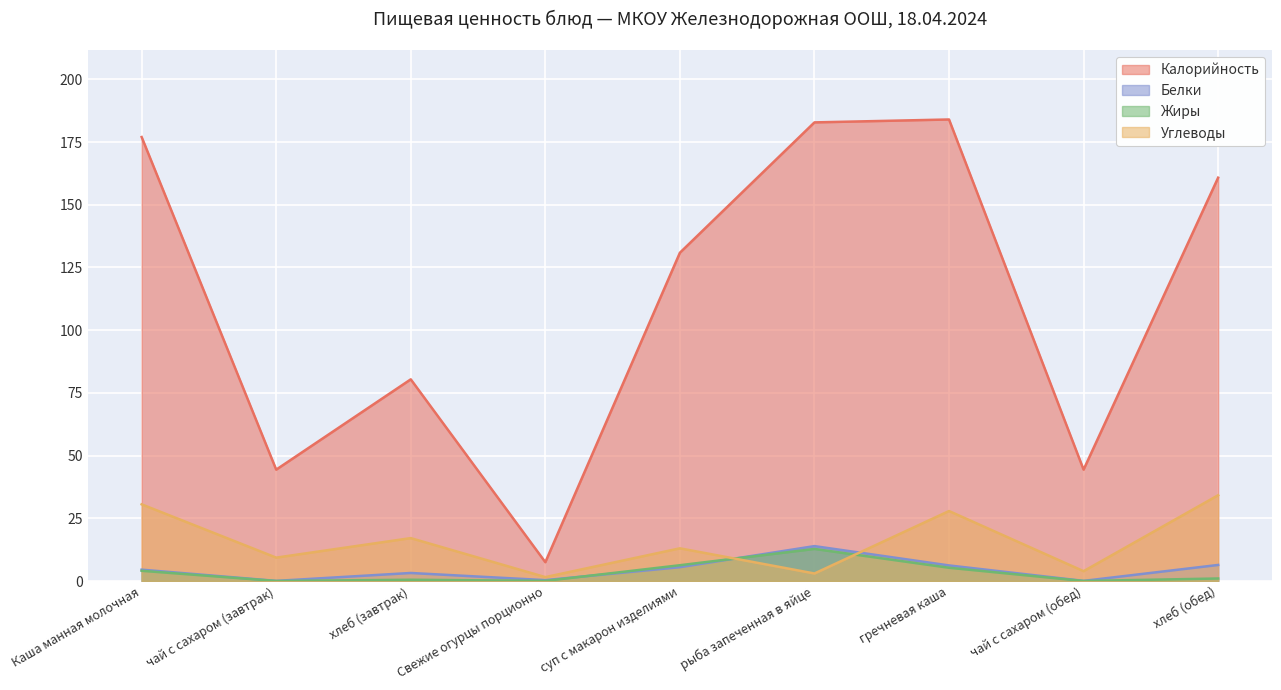

Reading right to left, what are all the values shown in this chart?

Калорийность: 160.8	44.4	184.0	182.8	130.9	7.5	80.4	44.4	177.0
Белки: 6.4	0.1	6.2	13.9	5.5	0.3	3.2	0.1	4.5
Жиры: 1.0	0.0	5.3	12.8	6.3	0.1	0.5	0.0	4.1
Углеводы: 34.2	3.9	27.9	3.0	13.0	1.6	17.1	9.3	30.6